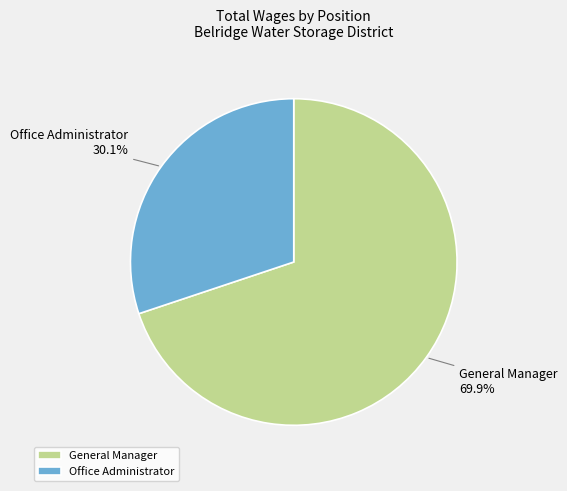

How many segments does this pie chart have?

2